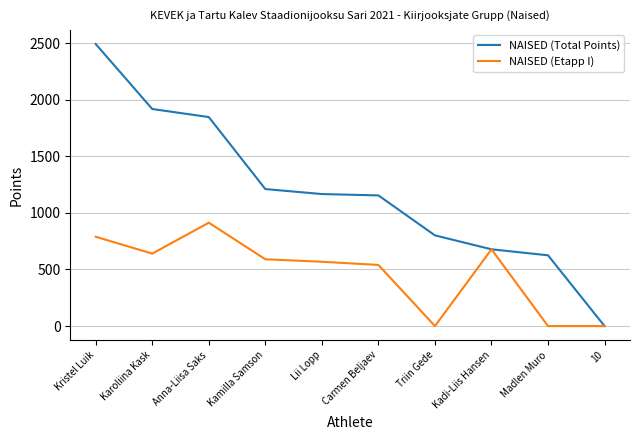

Which series has the largest range (max minus min)?

NAISED (Total Points)